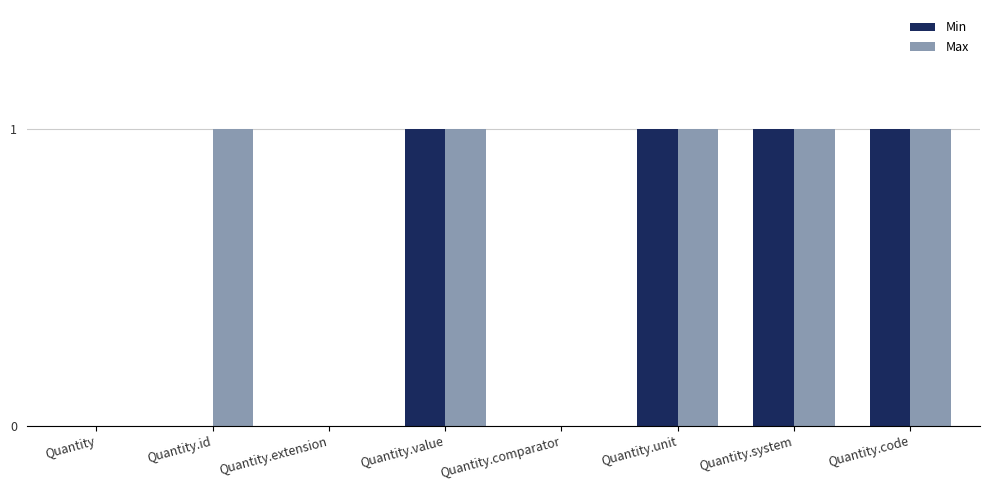

True or false: Min has a value of 0 at Quantity.comparator.

True